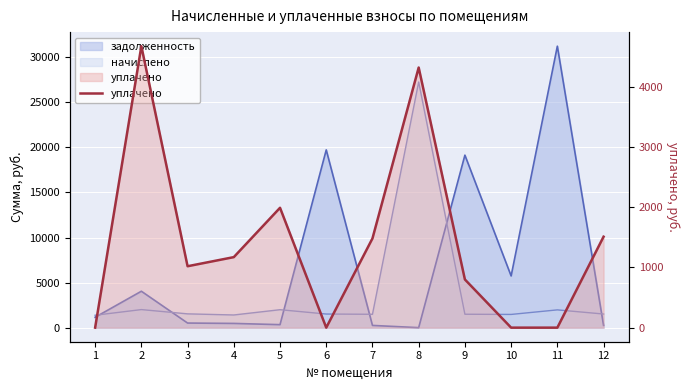

The chart shows a value of 1990.7 at 5. True or false?

True